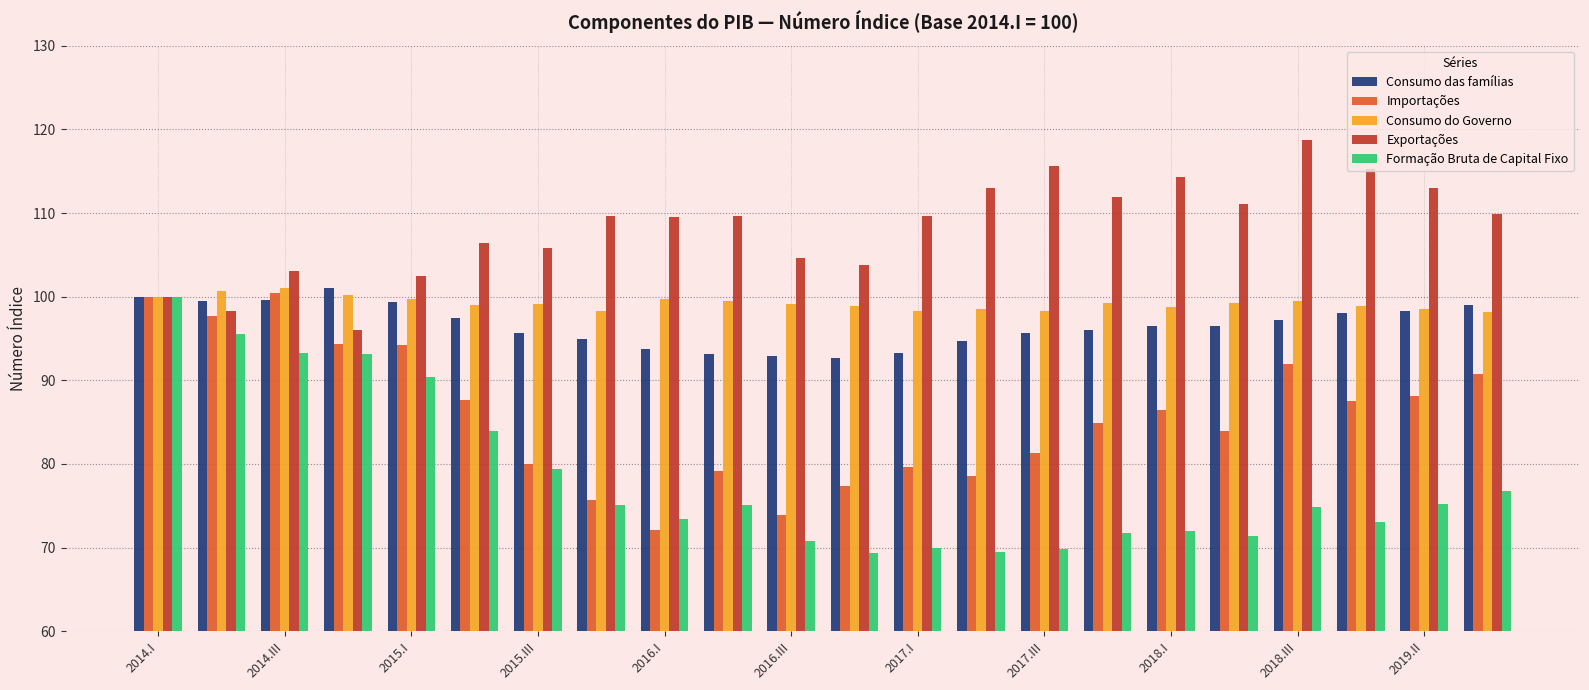

Which series has the largest total across all categories?

Exportações